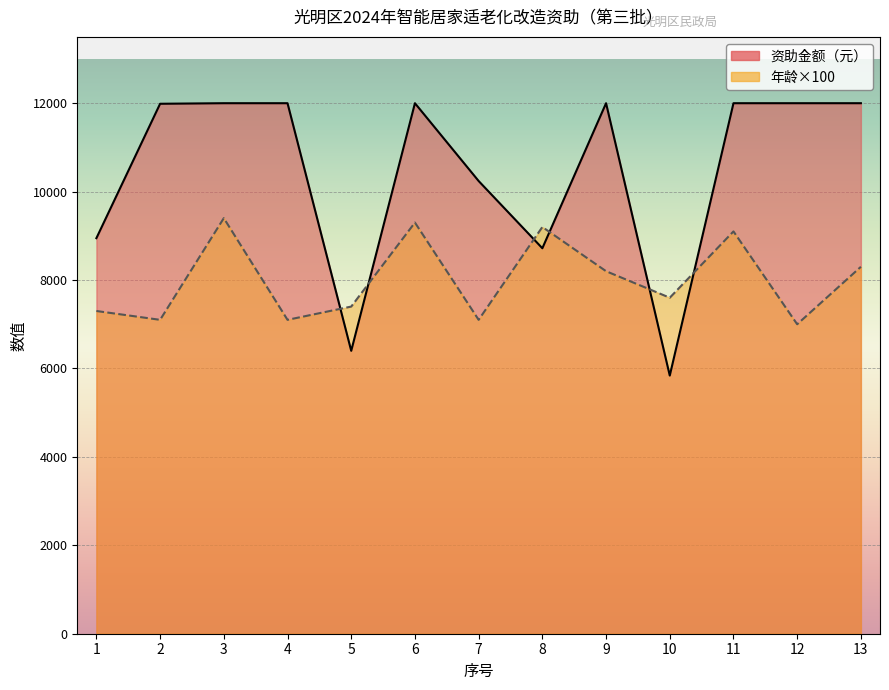

Between 4 and 10, which series saw the biggest shift?

资助金额（元）